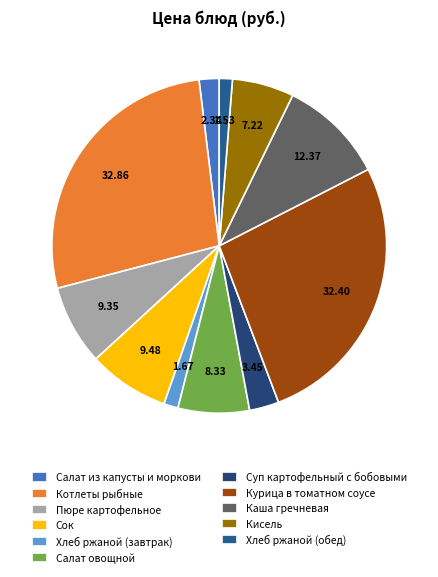

Is the sum of Котлеты рыбные and Курица в томатном соусе greater than half?

Yes